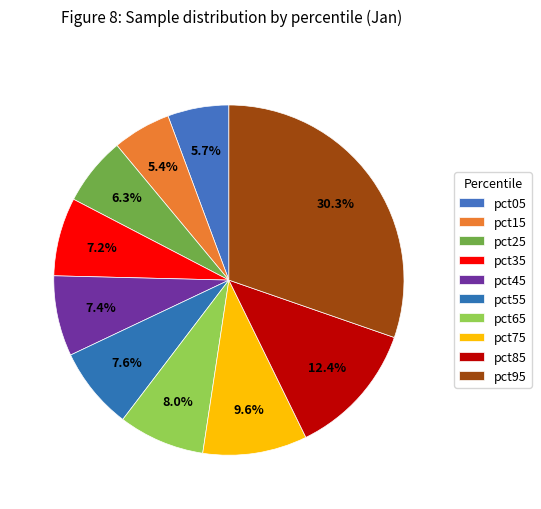

Rank the categories by value from lowest to highest.

pct15, pct05, pct25, pct35, pct45, pct55, pct65, pct75, pct85, pct95